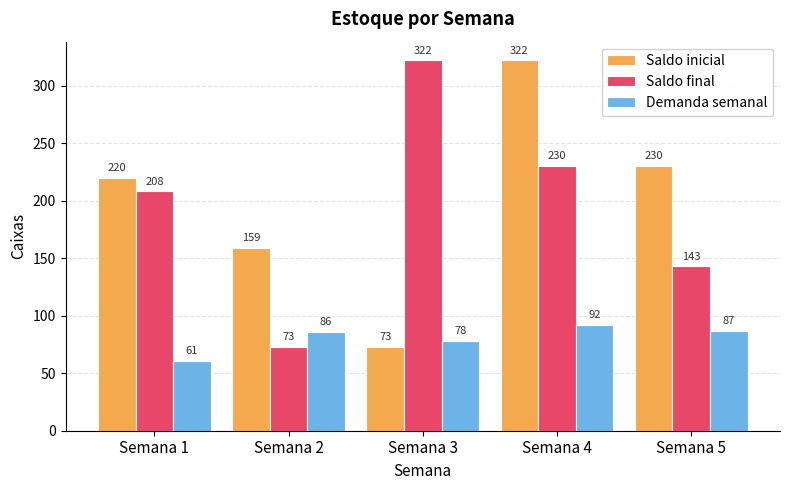

The value of Saldo final at Semana 5 is 58. True or false?

False